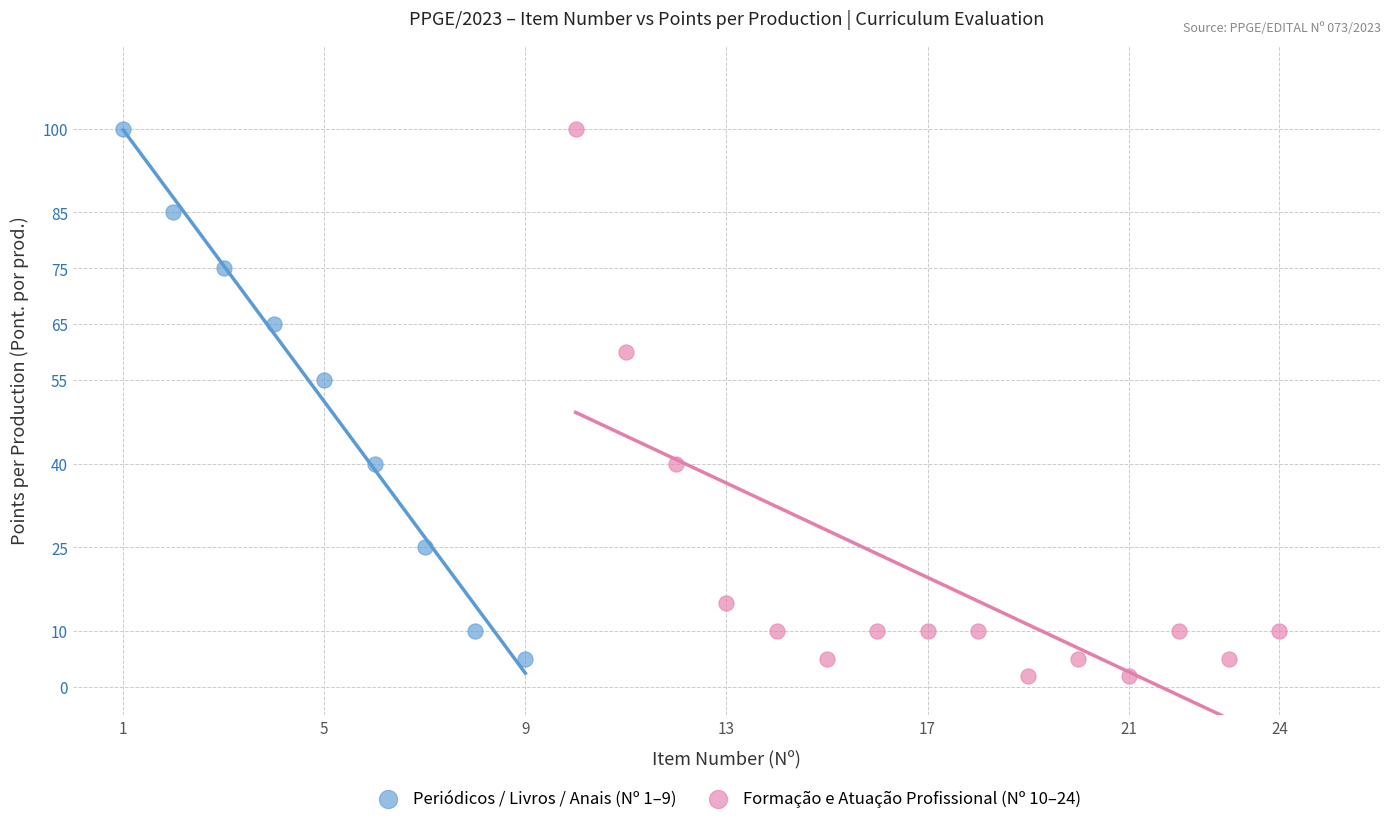

What are all the series names shown in the legend?

Periódicos / Livros / Anais (Nº 1–9), Formação e Atuação Profissional (Nº 10–24)